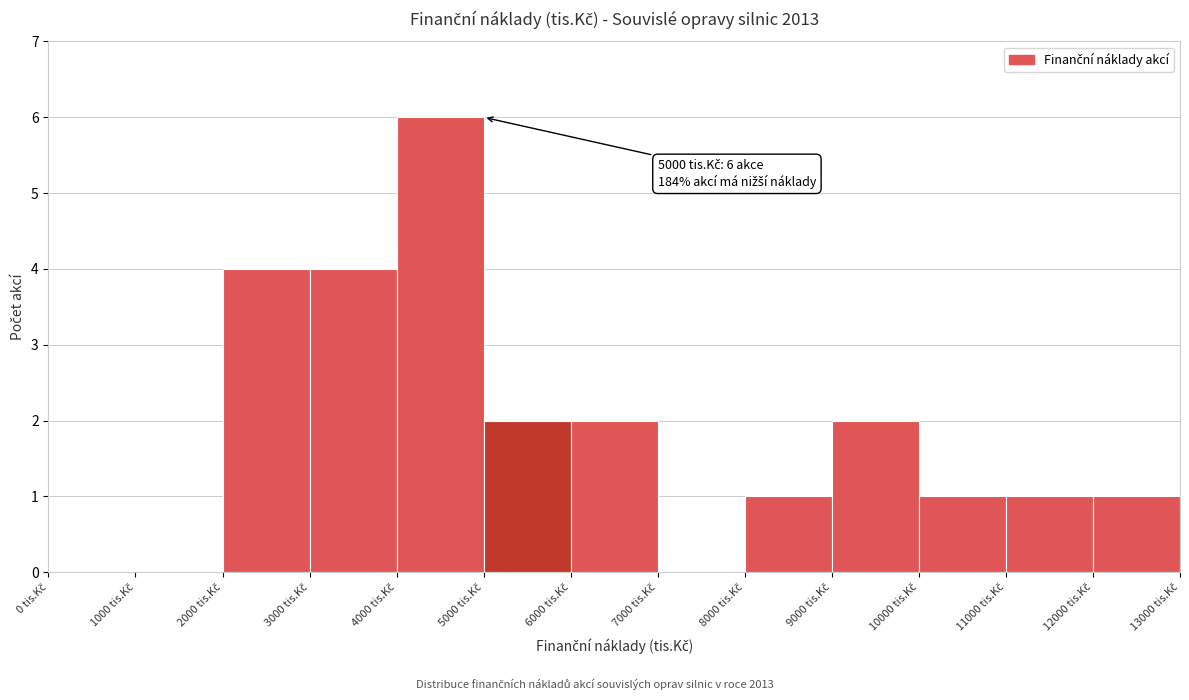

Which range on the x-axis has the tallest bar?

4000 to 5000